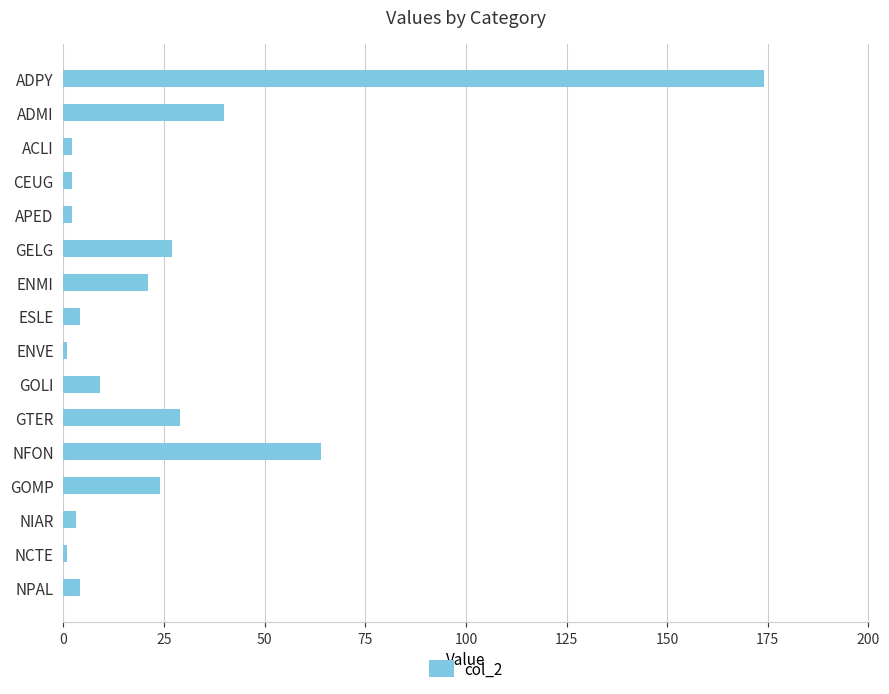

Reading top to bottom, what are all the values shown in this chart?

174	40	2	2	2	27	21	4	1	9	29	64	24	3	1	4